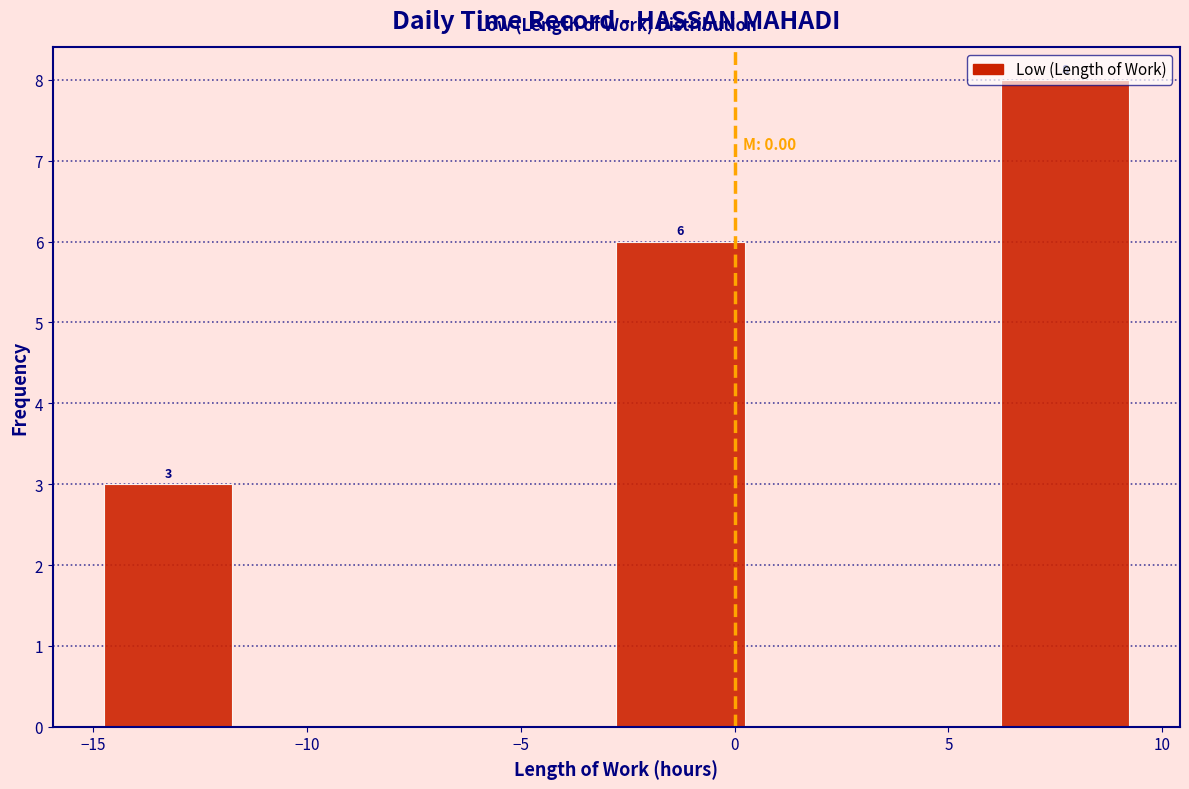

Over which range of the x-axis is the bar tallest?

6.0 to 9.0